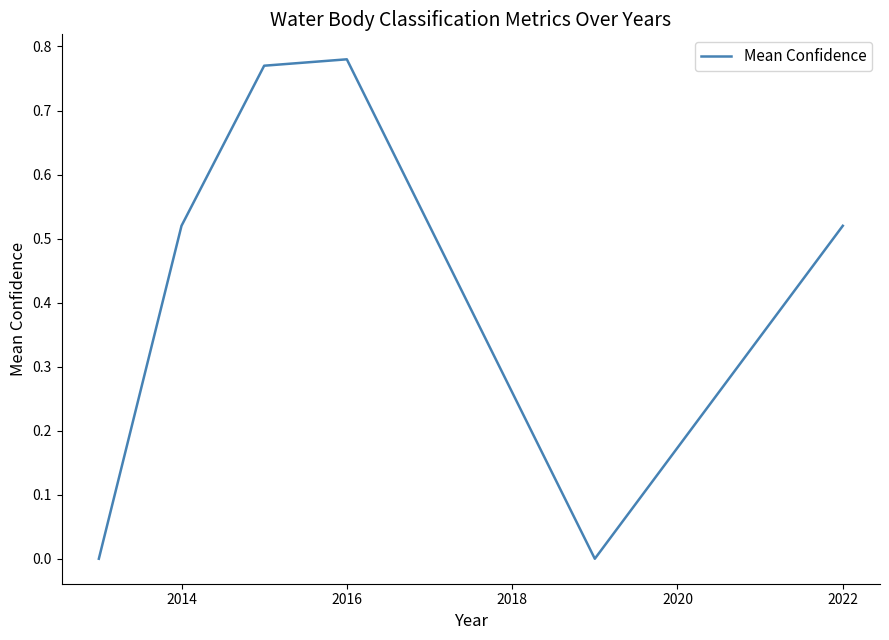

True or false: the data has more than 1 interior local peaks.

False